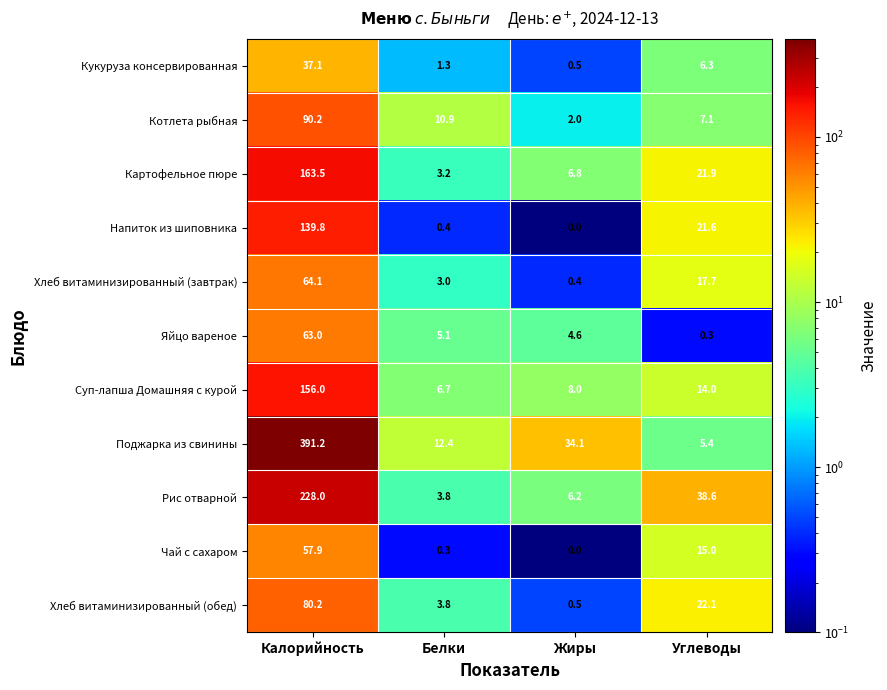

What is the greatest value displayed?

391.2